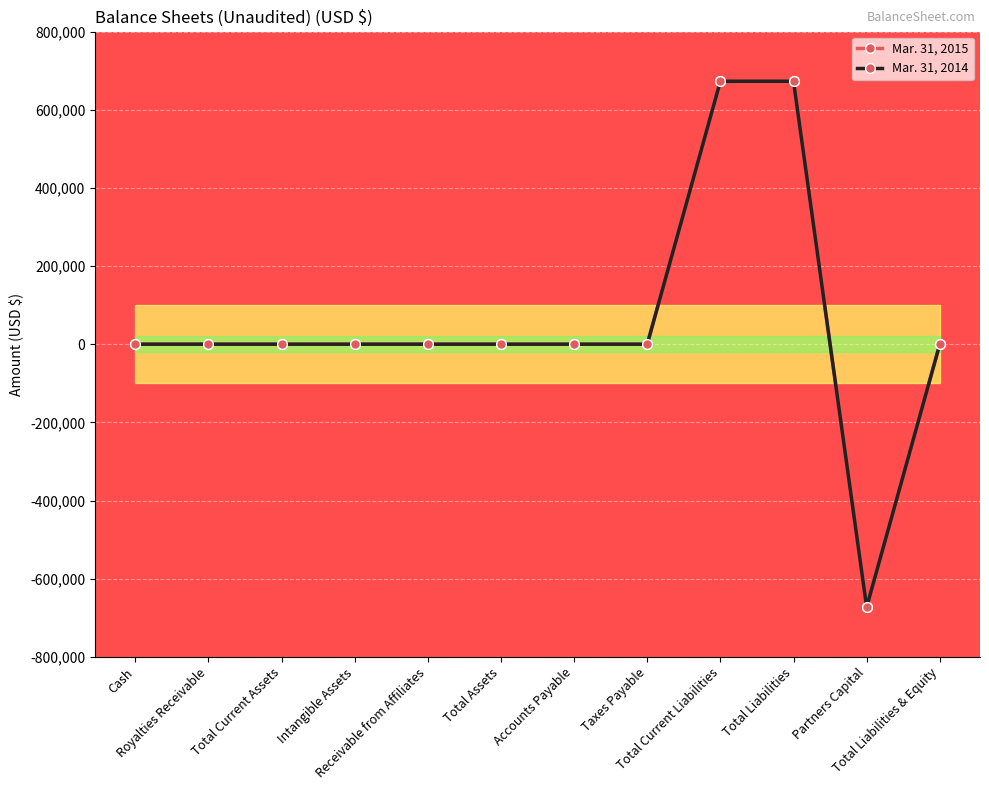

True or false: Mar. 31, 2014 and Mar. 31, 2015 intersect in this chart.

False